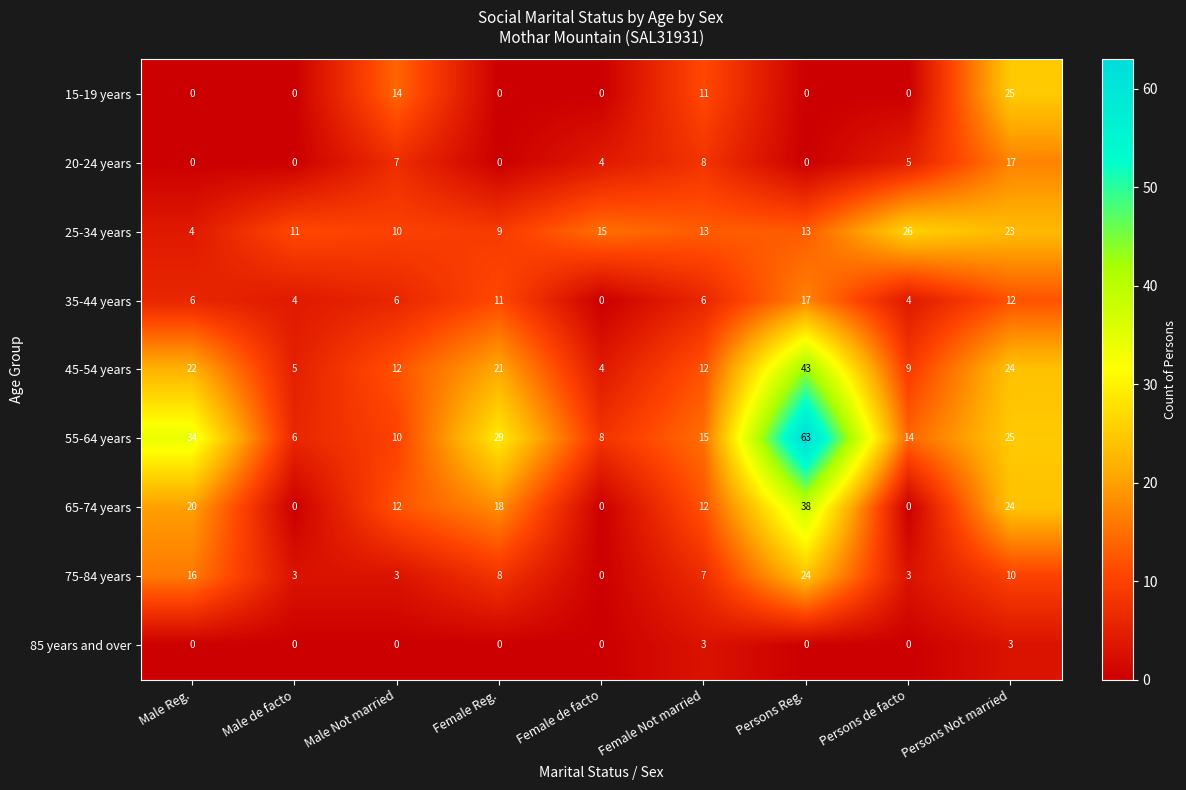

What is the sum of all 75-84 years values?

74